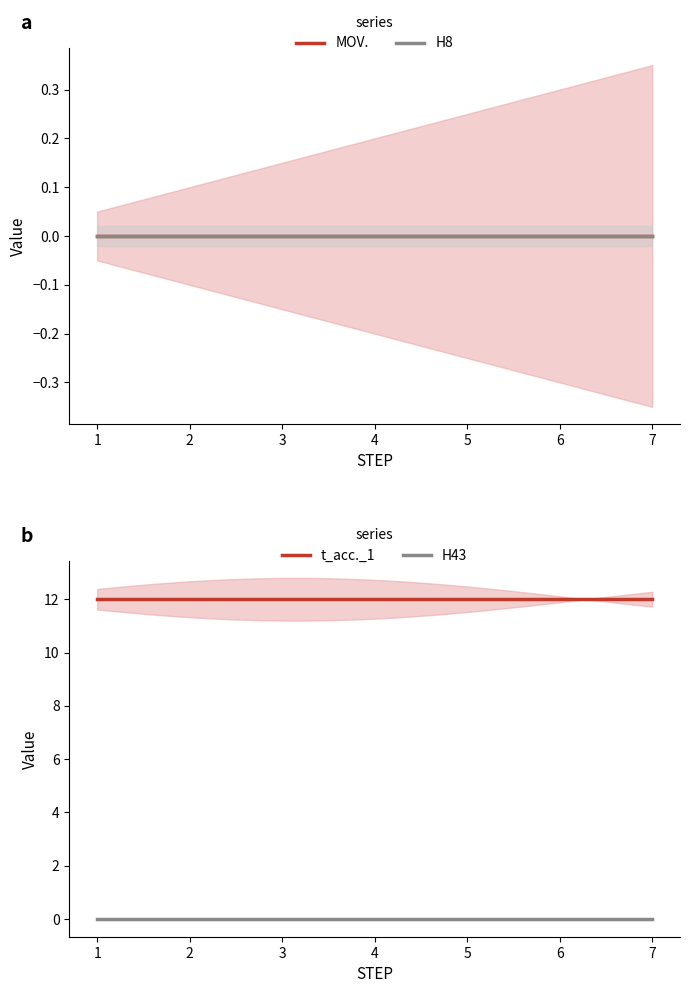

True or false: t_acc._1 and H43 intersect in this chart.

False